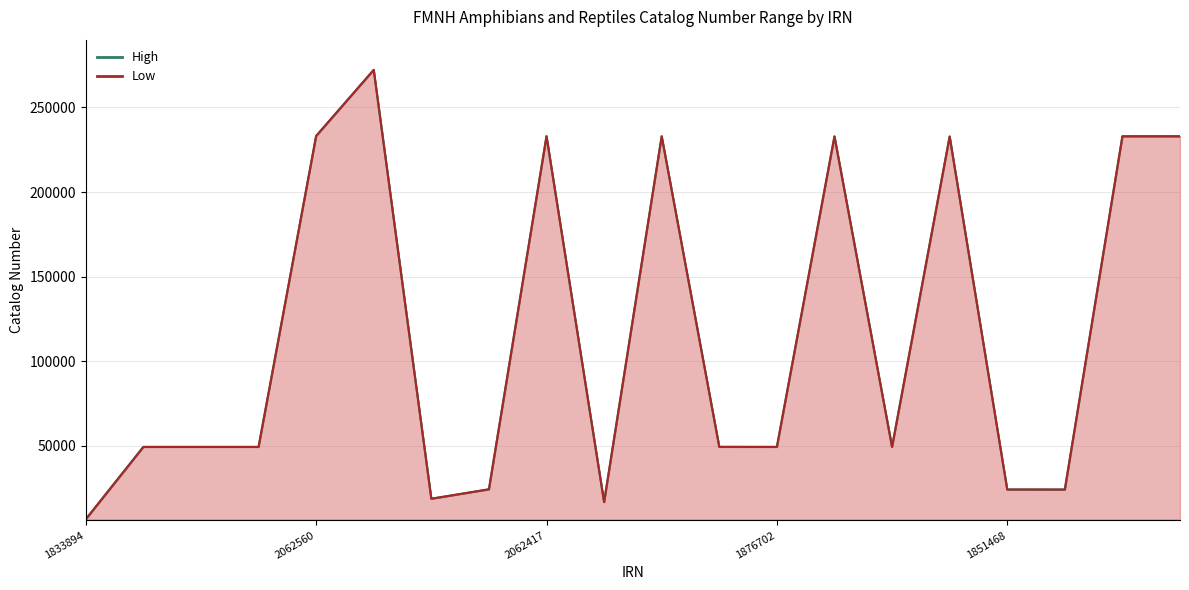

Where does the High series first go above 49406?

2062560